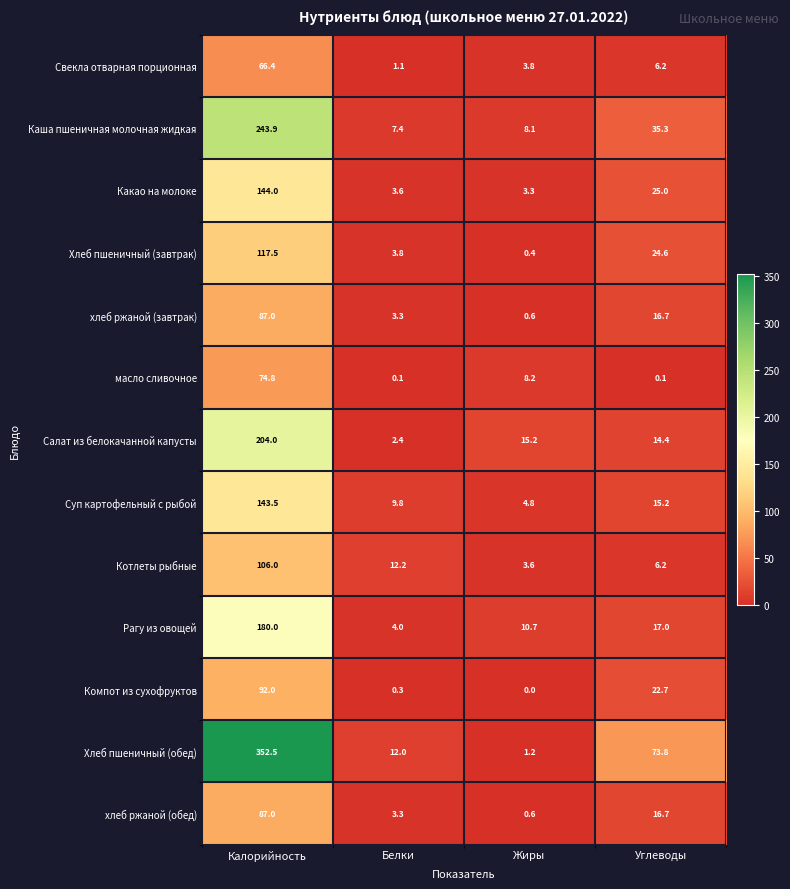

What is the sum of the Хлеб пшеничный (завтрак) values at Углеводы and Калорийность?

142.1